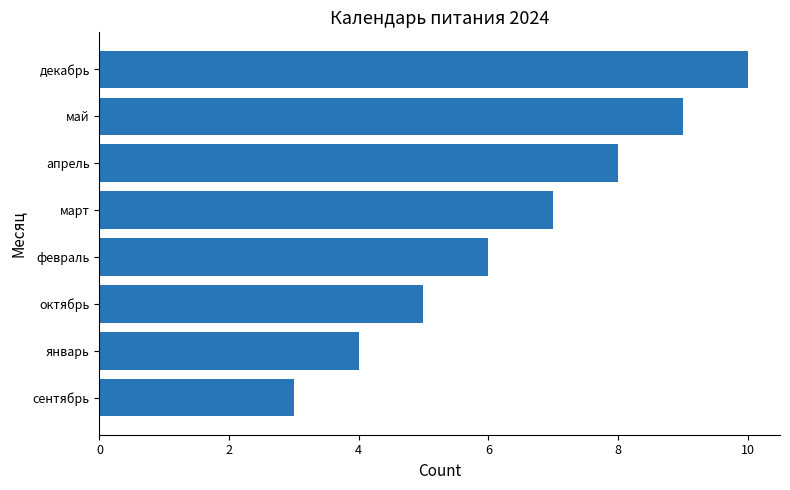

What is the approximate value at март?

7